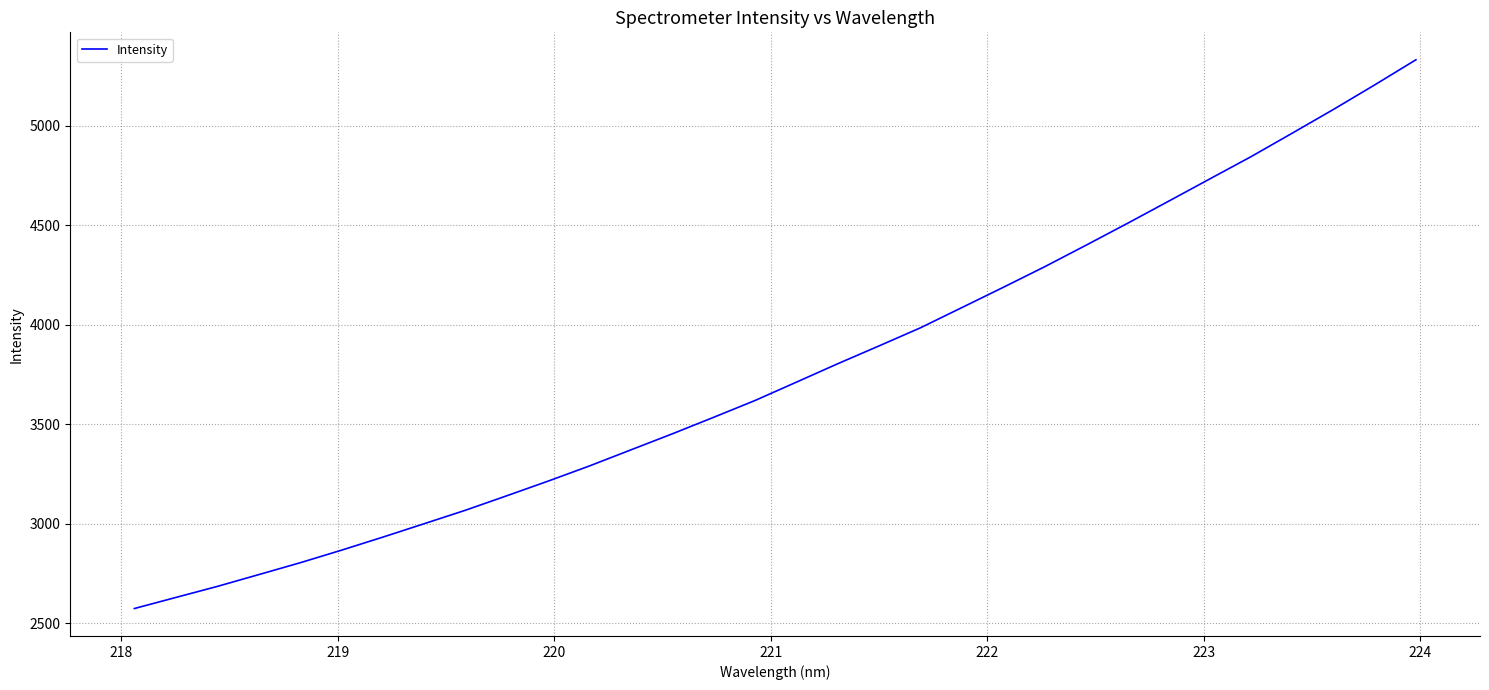

What is the minimum value shown in the chart?

2574.6